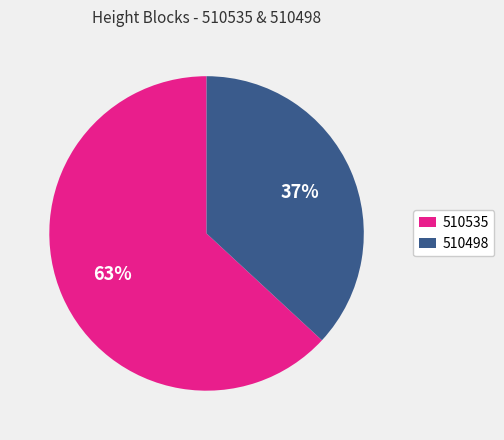

Is 510535 the majority of the pie?

Yes